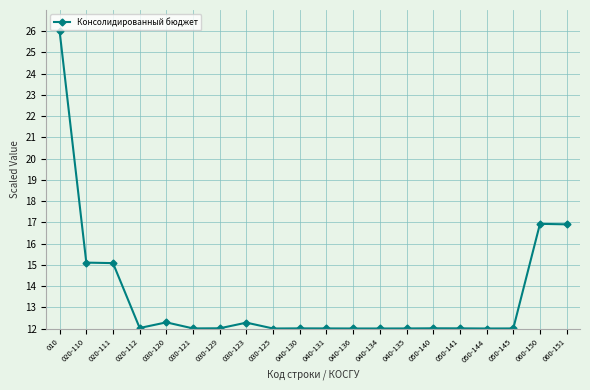

What is the change in value from 020-110 to 040-135?

-3.1